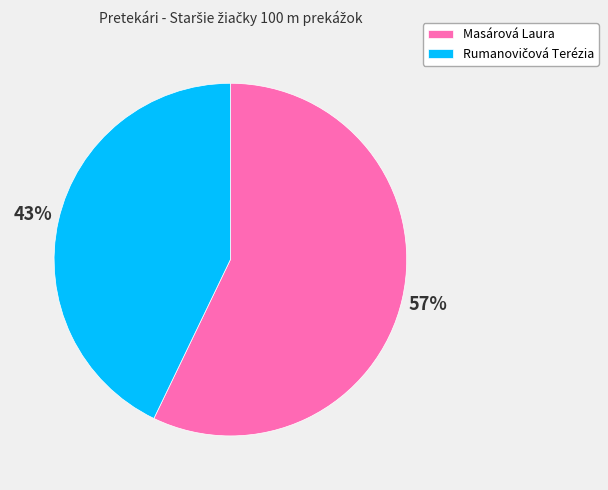

To the nearest percent, what is the difference between the largest and smallest slice percentages?

14%